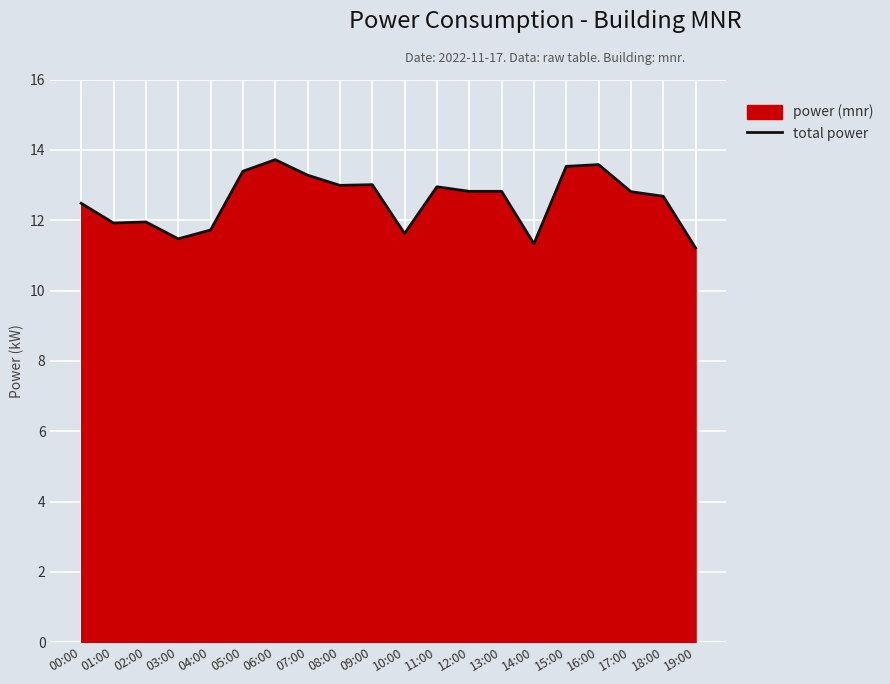

True or false: the data shows 13.4 at 05:00.

True